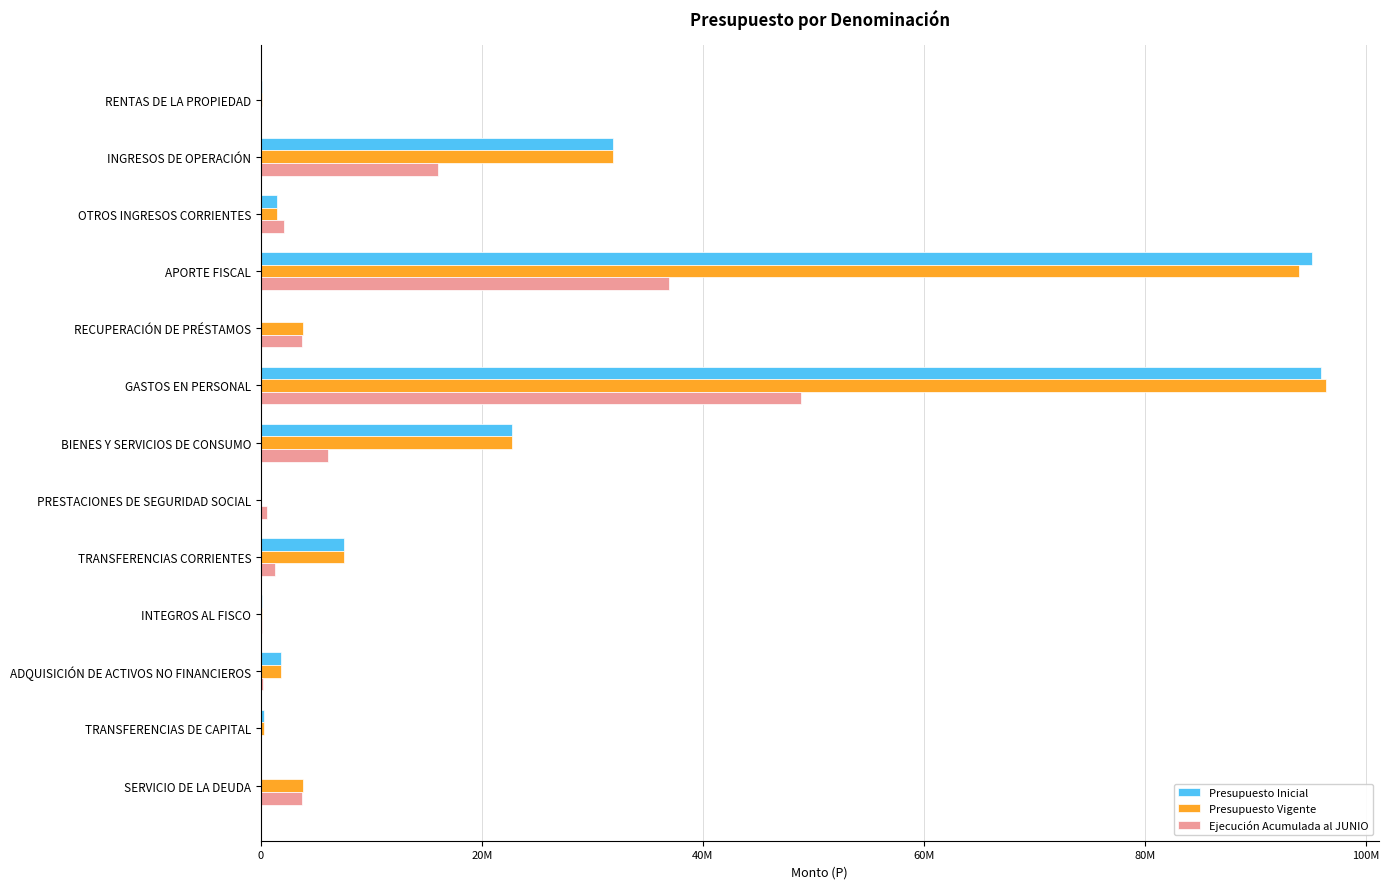

What are all the series names shown in the legend?

Presupuesto Inicial, Presupuesto Vigente, Ejecución Acumulada al JUNIO